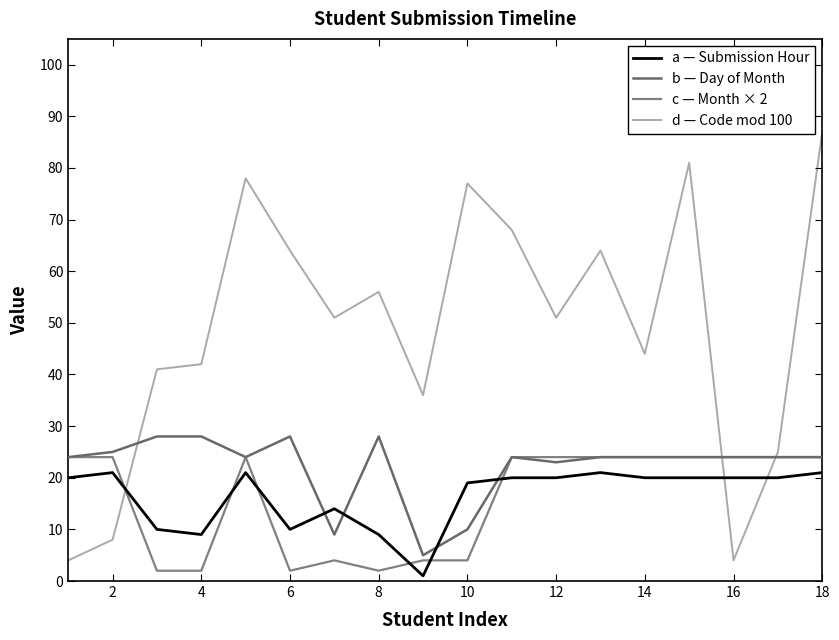

At which category is the sum across all series the highest?

18